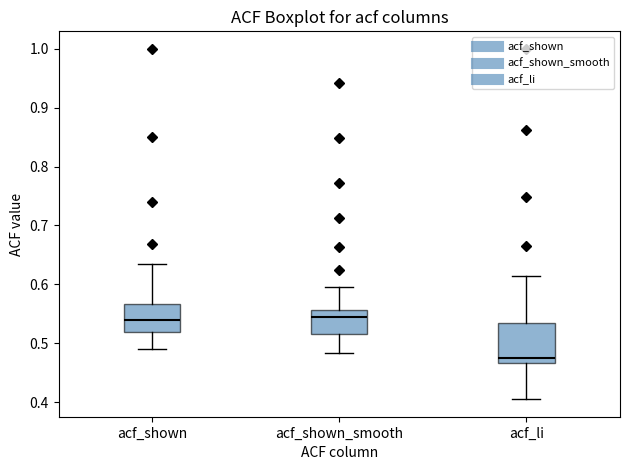

Which box is the tallest, from its lower edge to its upper edge?

acf_li